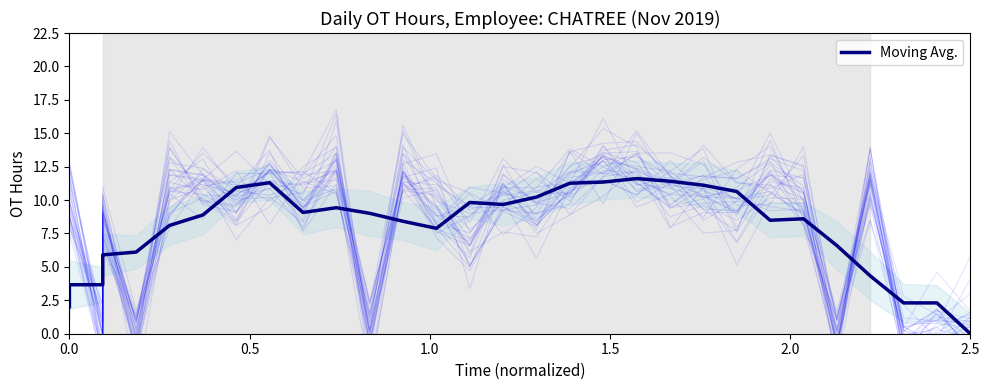

At which category does the chart reach its minimum across all series?

2.5